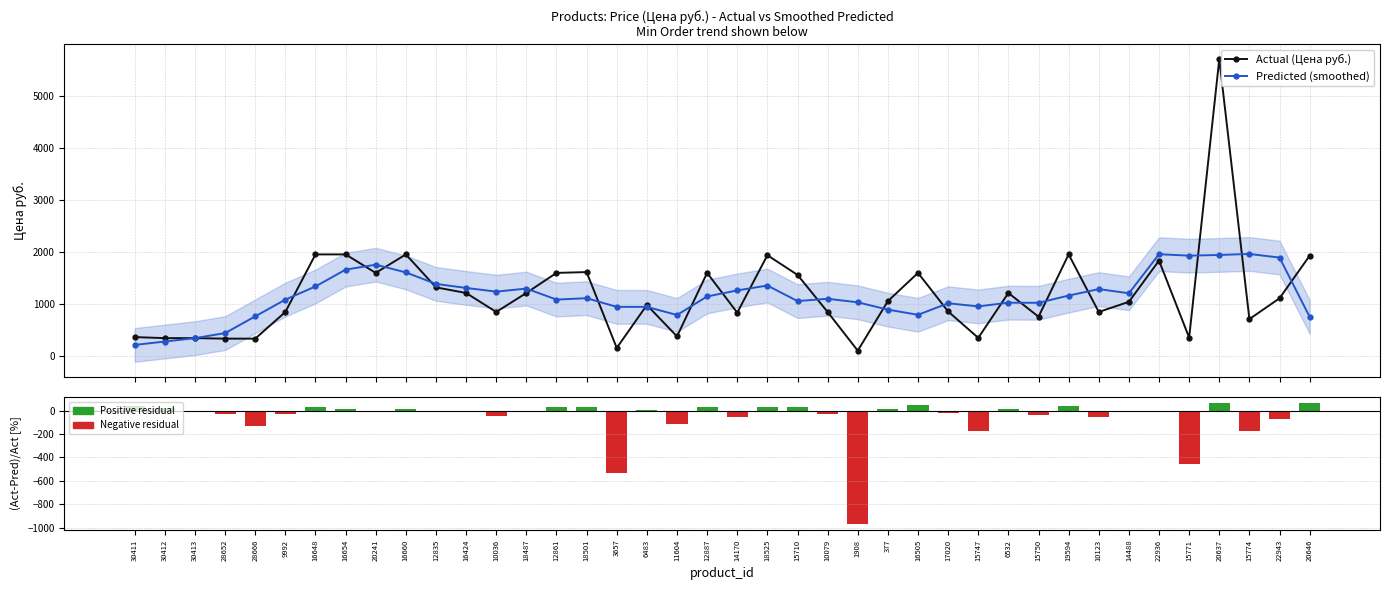

Reading left to right, list all the values displayed in this chart.

Actual (Цена руб.): 30411=357.0	30412=337.0	30413=337.0	28652=327.0	28666=327.0	9992=840.0	16648=1946.7	16654=1946.7	20241=1591.3	16660=1946.7	12835=1313.2	16424=1205.1	10036=840.0	18487=1205.1	12861=1591.3	18501=1606.8	3657=148.0	6483=973.3	11604=370.0	12887=1591.3	14170=826.0	18525=1931.2	15710=1553.0	10079=840.0	1908=96.0	377=1048.0	16505=1591.3	17020=849.7	15747=342.0	6532=1205.1	15750=748.0	19594=1946.7	10123=840.0	14488=1035.1	22936=1828.0	15771=347.0	20637=5701.0	15774=703.0	22943=1103.0	20646=1922.0
Predicted (smoothed): 30411=206.2	30412=271.6	30413=337.0	28652=433.6	28666=755.5	9992=1077.5	16648=1330.3	16654=1654.3	20241=1748.9	16660=1600.6	12835=1379.3	16424=1302.0	10036=1231.0	18487=1289.7	12861=1078.2	18501=1104.9	3657=937.9	6483=937.9	11604=781.7	12887=1138.4	14170=1254.3	18525=1348.3	15710=1049.2	10079=1093.6	1908=1025.7	377=885.0	16505=785.4	17020=1007.2	15747=947.2	6532=1018.3	15750=1016.4	19594=1155.0	10123=1279.6	14488=1199.4	22936=1950.2	15771=1922.8	20637=1936.4	15774=1955.2	22943=1885.8	20646=745.6
(Act-Pred)/Act [%]: 30411=42.2	30412=19.4	30413=0.0	28652=-32.6	28666=-131.1	9992=-28.3	16648=31.7	16654=15.0	20241=-9.9	16660=17.8	12835=-5.0	16424=-8.0	10036=-46.5	18487=-7.0	12861=32.2	18501=31.2	3657=-533.7	6483=3.6	11604=-111.3	12887=28.5	14170=-51.9	18525=30.2	15710=32.4	10079=-30.2	1908=-968.4	377=15.6	16505=50.6	17020=-18.5	15747=-177.0	6532=15.5	15750=-35.9	19594=40.7	10123=-52.3	14488=-15.9	22936=-6.7	15771=-454.1	20637=66.0	15774=-178.1	22943=-71.0	20646=61.2